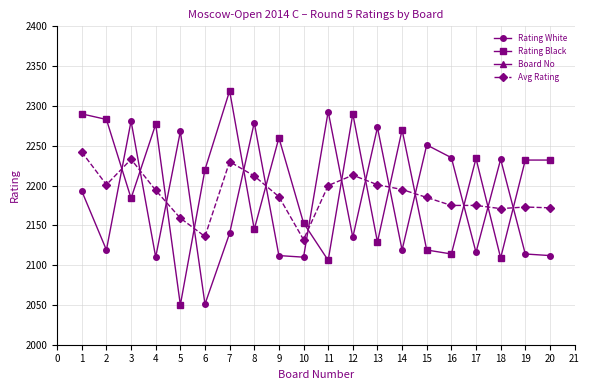

Which category has the highest value in the Rating White series?

11